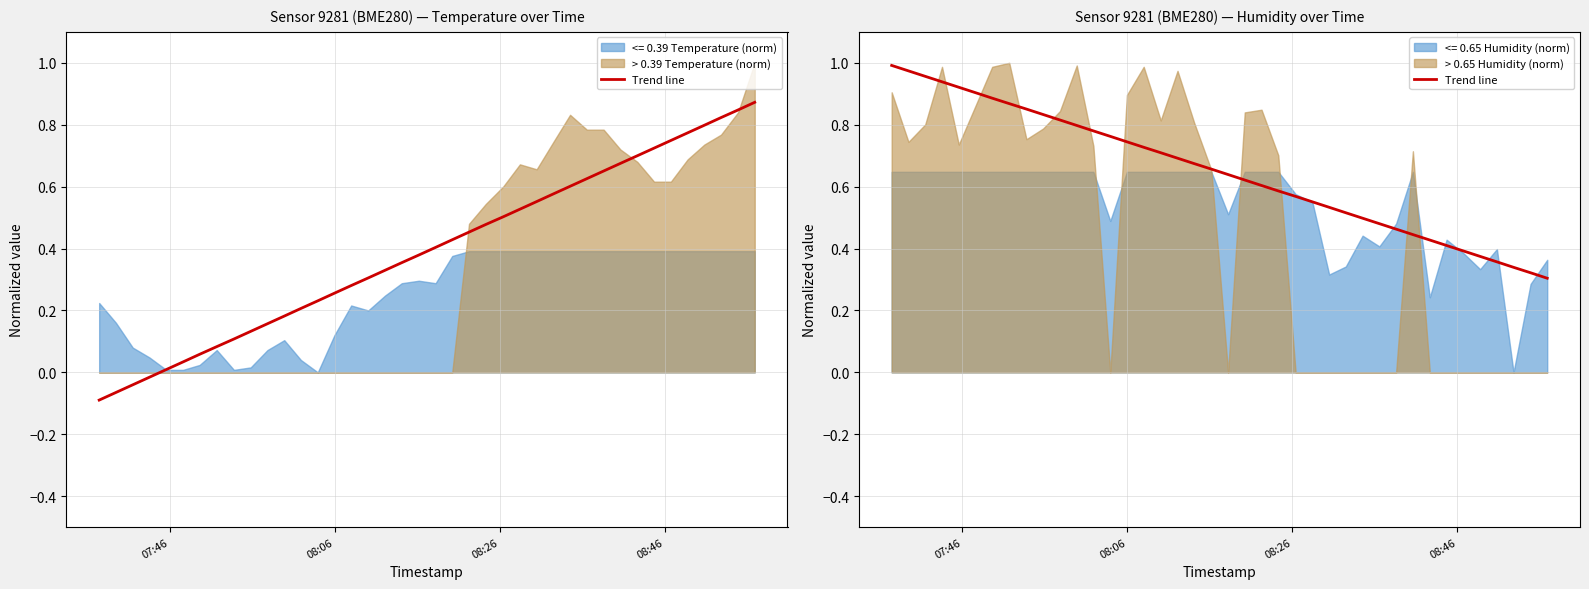

What is the value of the 15th point from the left?

0.7